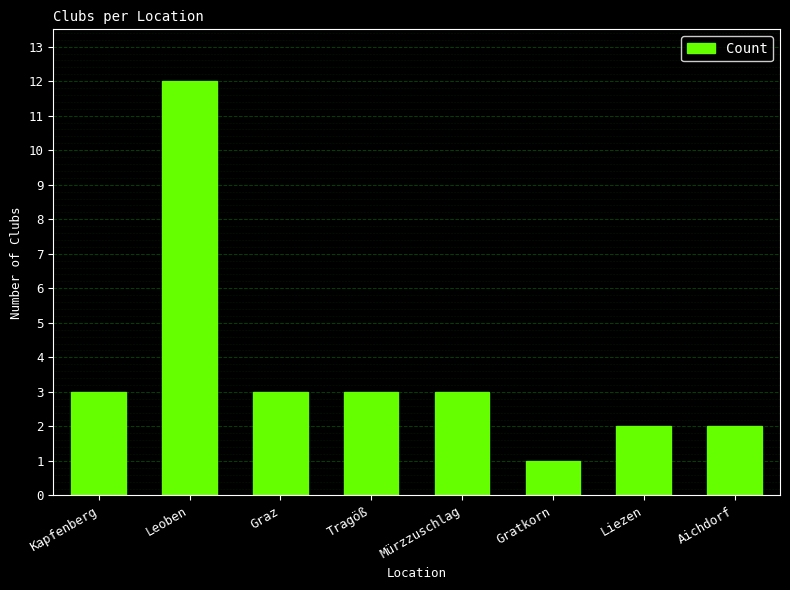

What is the value of the 3rd bar from the left?

3